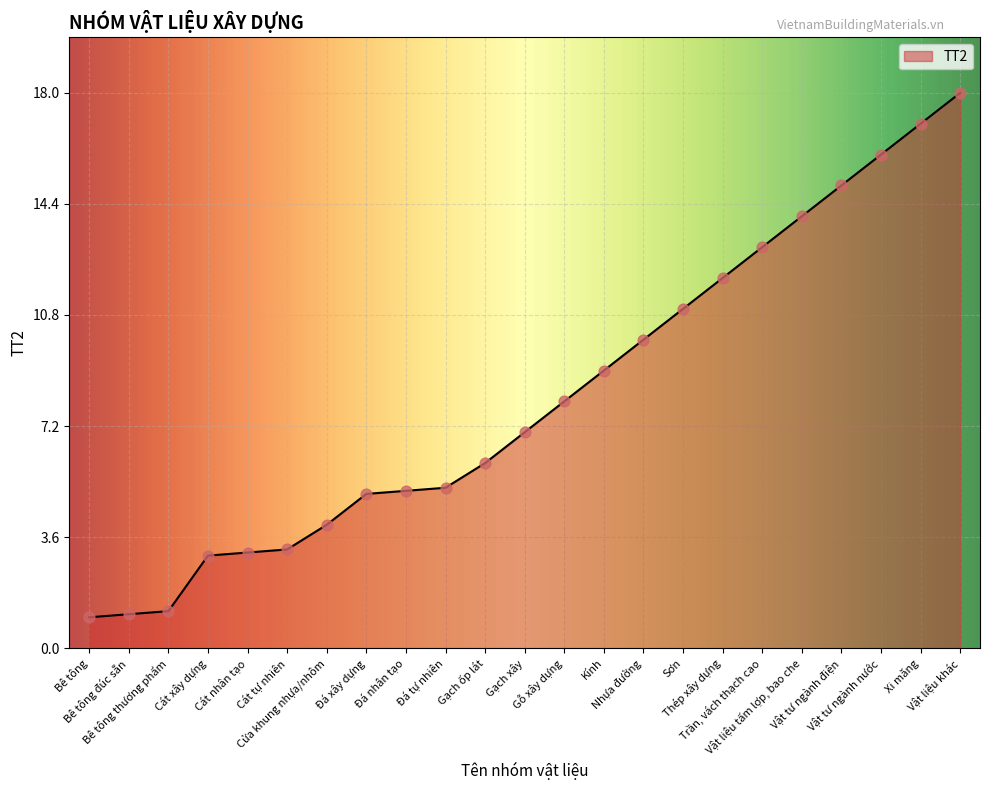

Between Gạch ốp lát and Vật liệu tấm lợp, bao che, which is larger?

Vật liệu tấm lợp, bao che